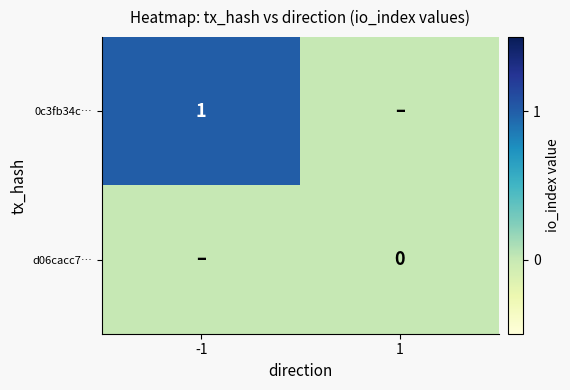

Is it true that 0c3fb34c… equals 1 at -1?

True